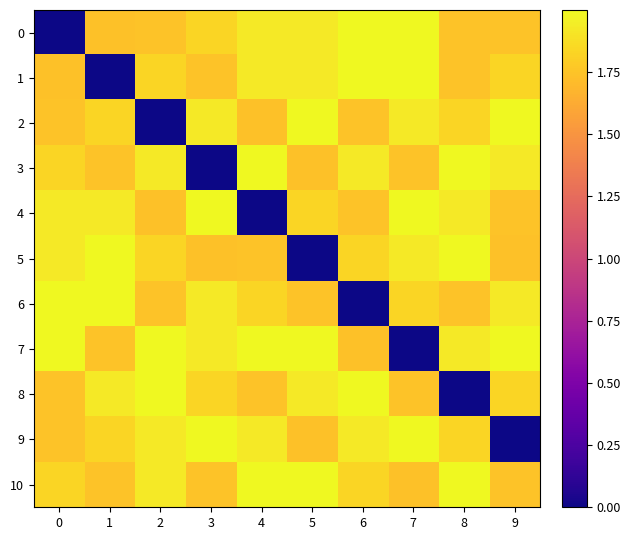

The value of 9 at 7 is 2.0. True or false?

True